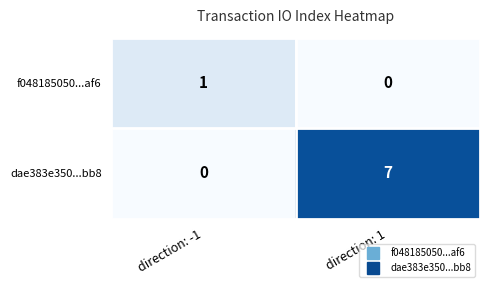

What is the total value across all series at direction: -1?

1